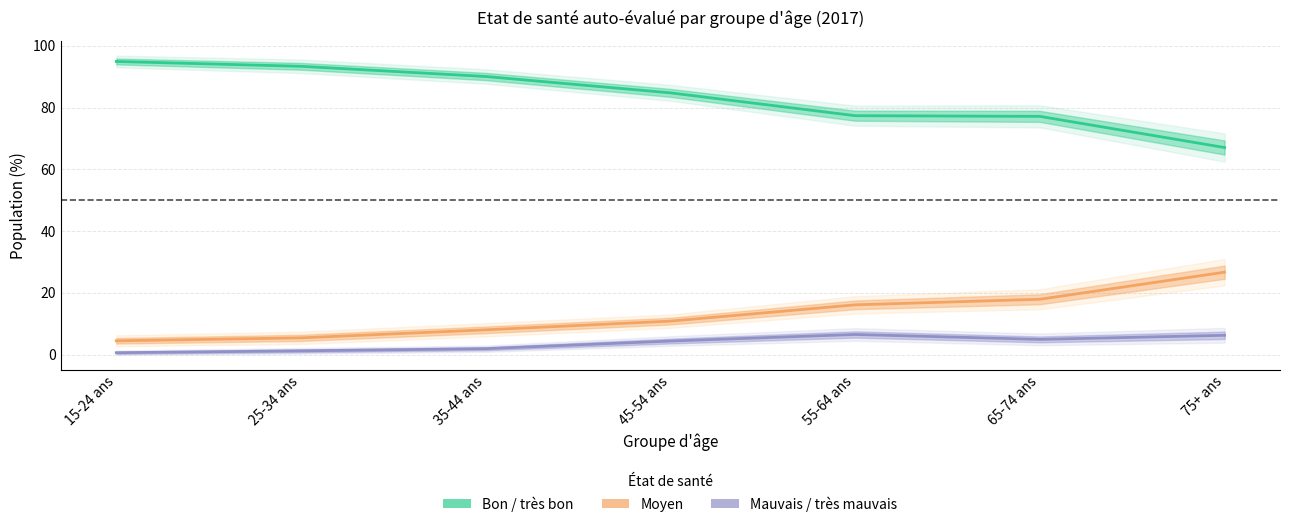

What value does the Bon / très bon series have at 75+ ans?

67.0